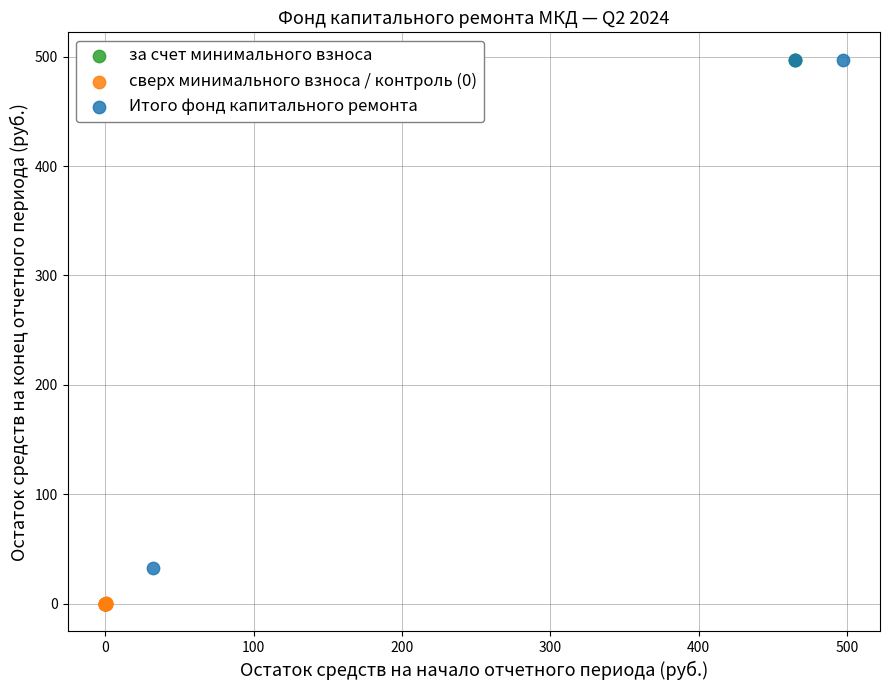

Which series has the widest spread of Y values?

за счет минимального взноса